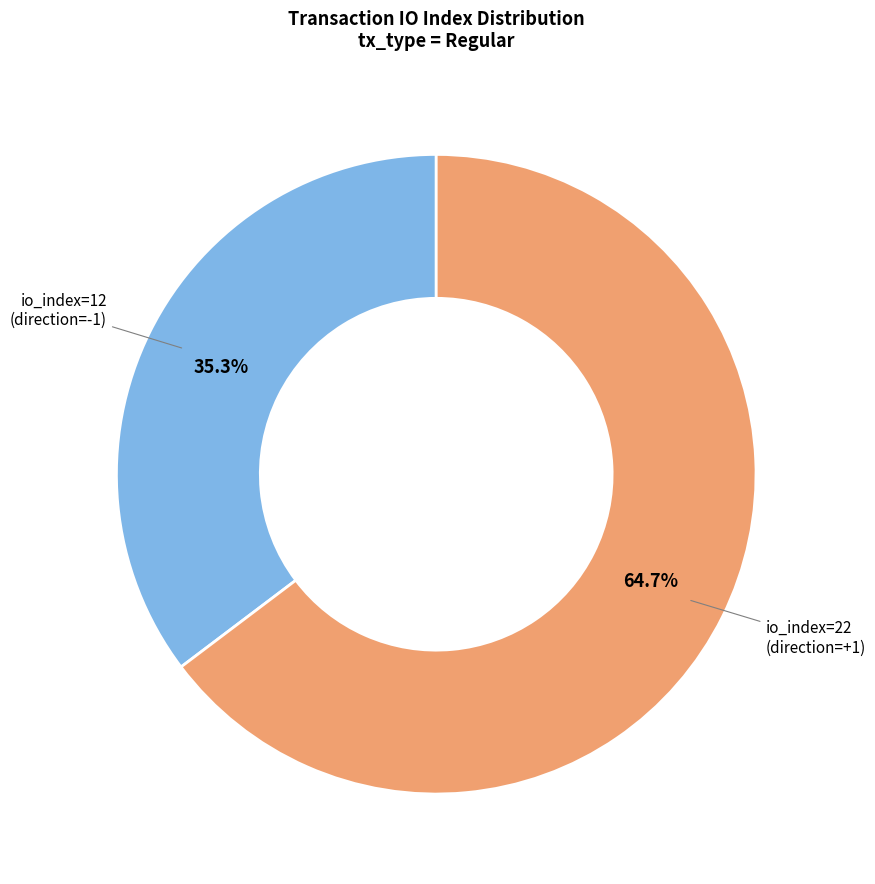

What is the largest slice in the pie chart?

io_index=22 (direction=+1)